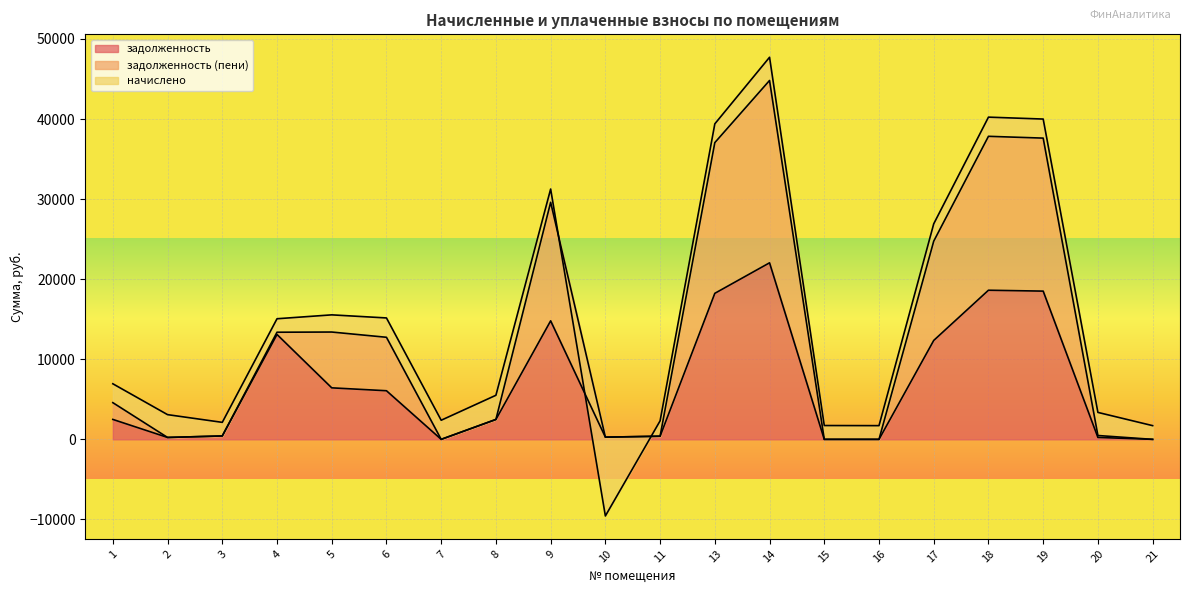

True or false: задолженность has more than 2 points higher than both neighbors.

True